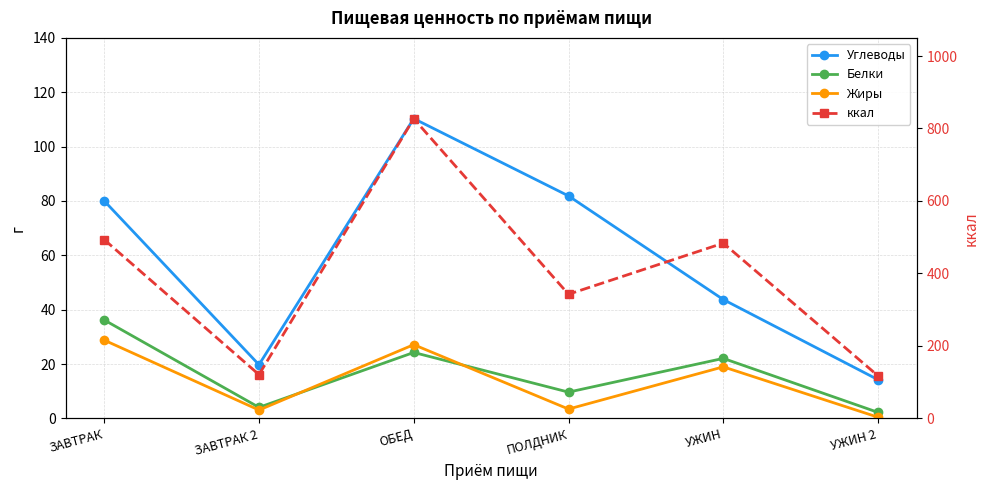

What is the label of the 2nd point from the left?

ЗАВТРАК 2